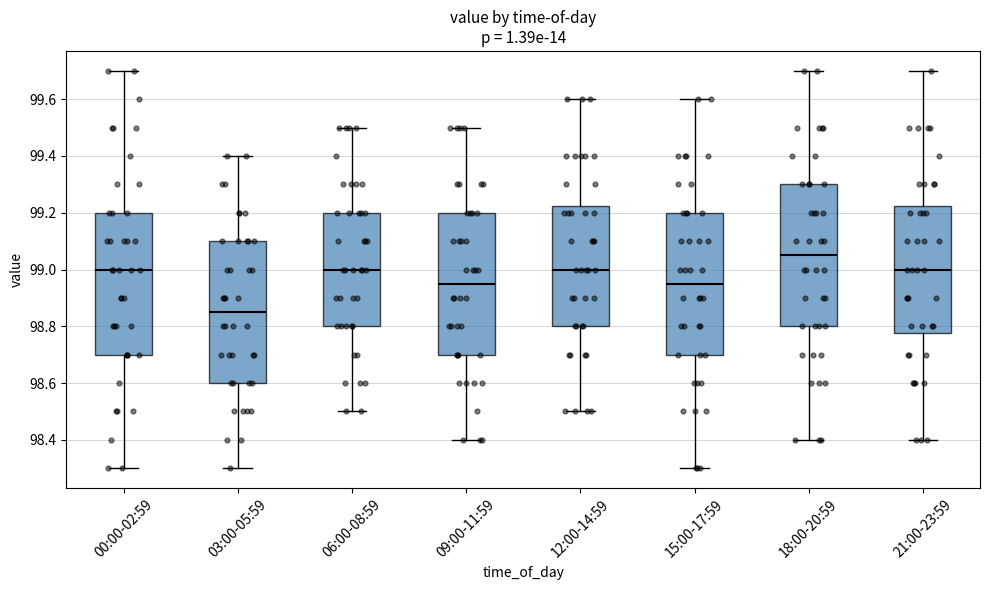

Where is the upper edge of the box for 06:00-08:59 on the y-axis? The values are not printed on the chart, so give them approximately, as read against the axis.

99.20